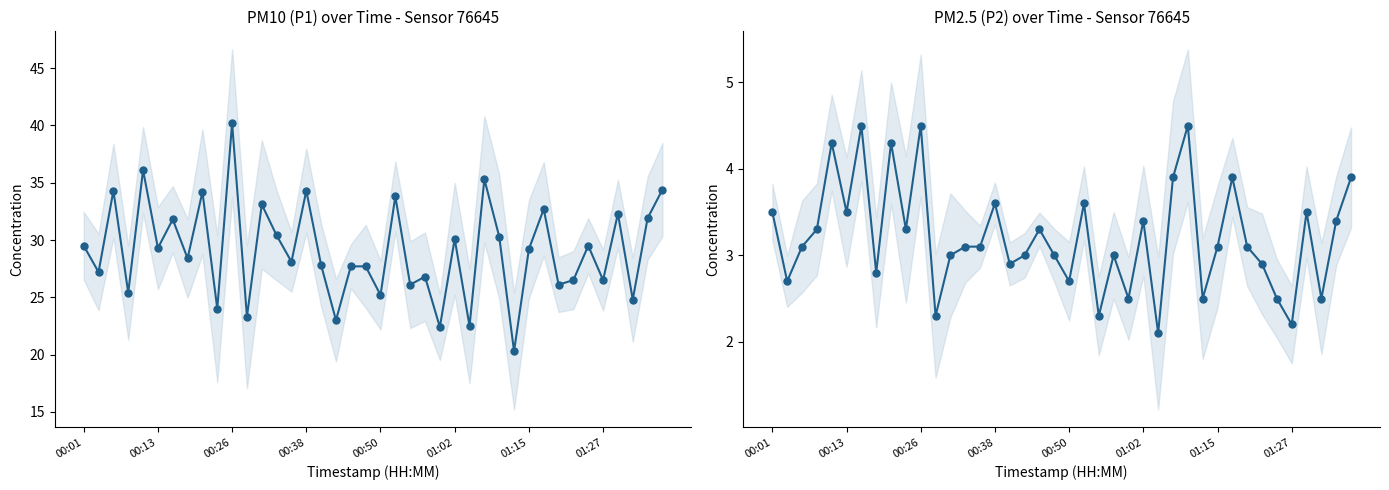

True or false: P2 (PM2.5) has a value of 2.2 at 01:27.

True